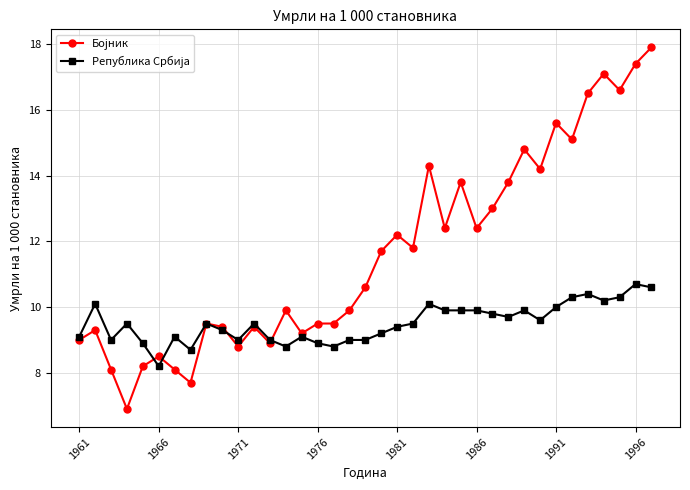

What is the greatest value displayed?

17.9